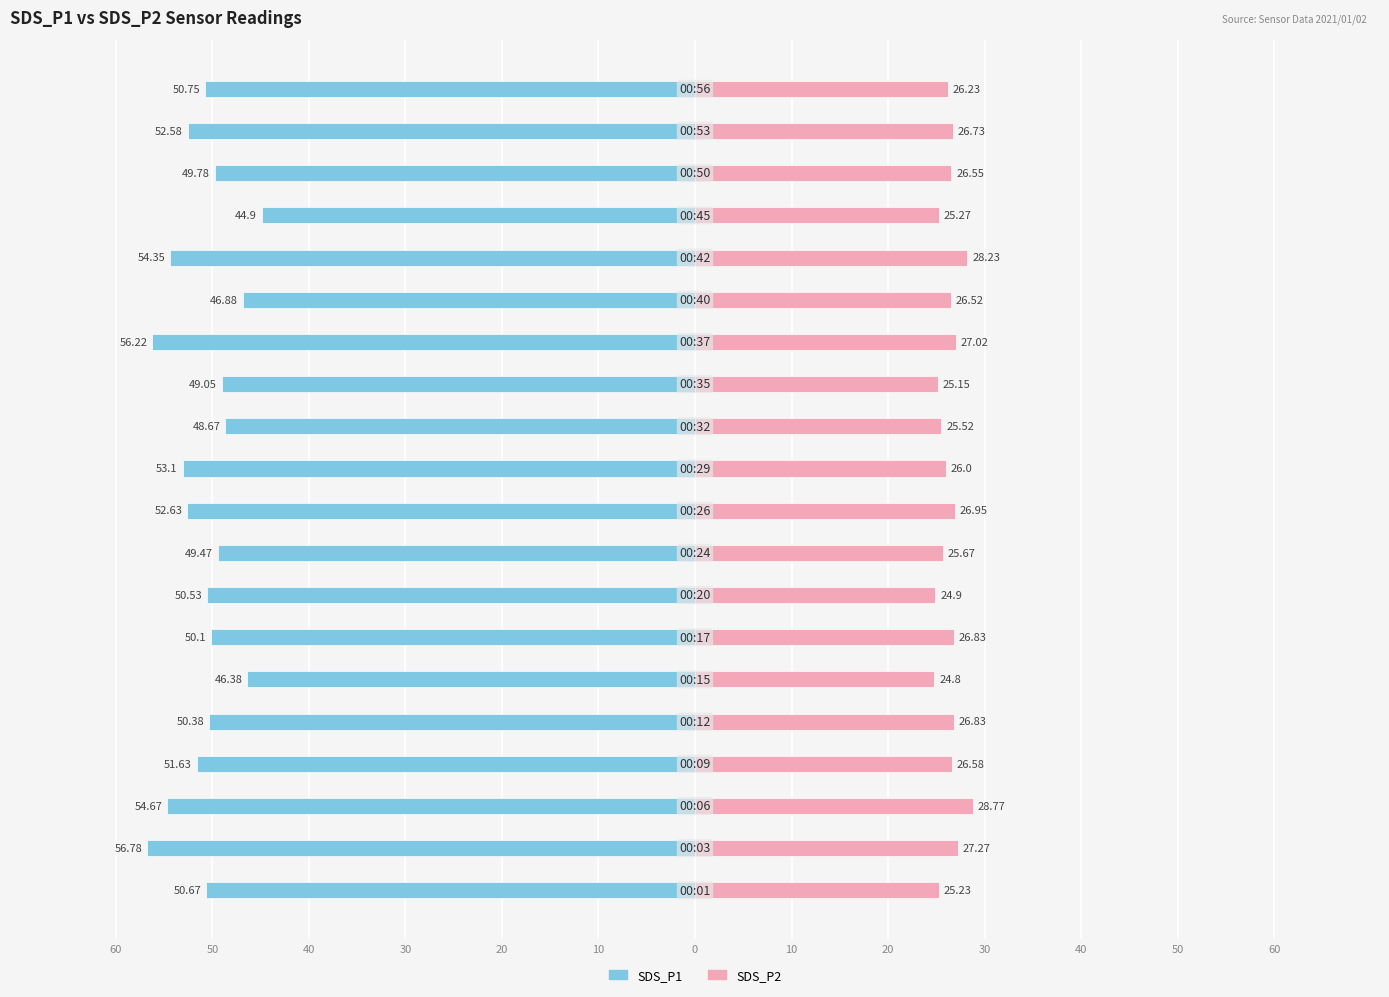

Which series changed the most between 40 and 13?

SDS_P1